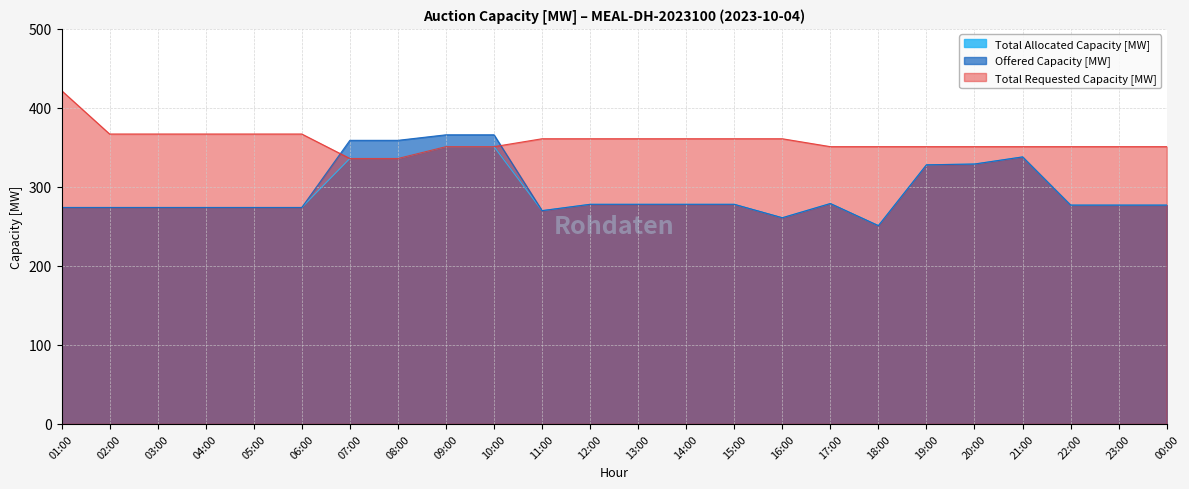

True or false: Total Allocated Capacity [MW] and Offered Capacity [MW] intersect in this chart.

False